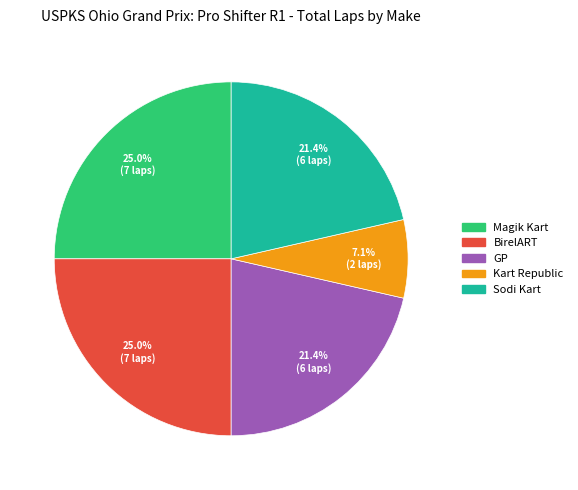

Does any single category account for the majority?

No